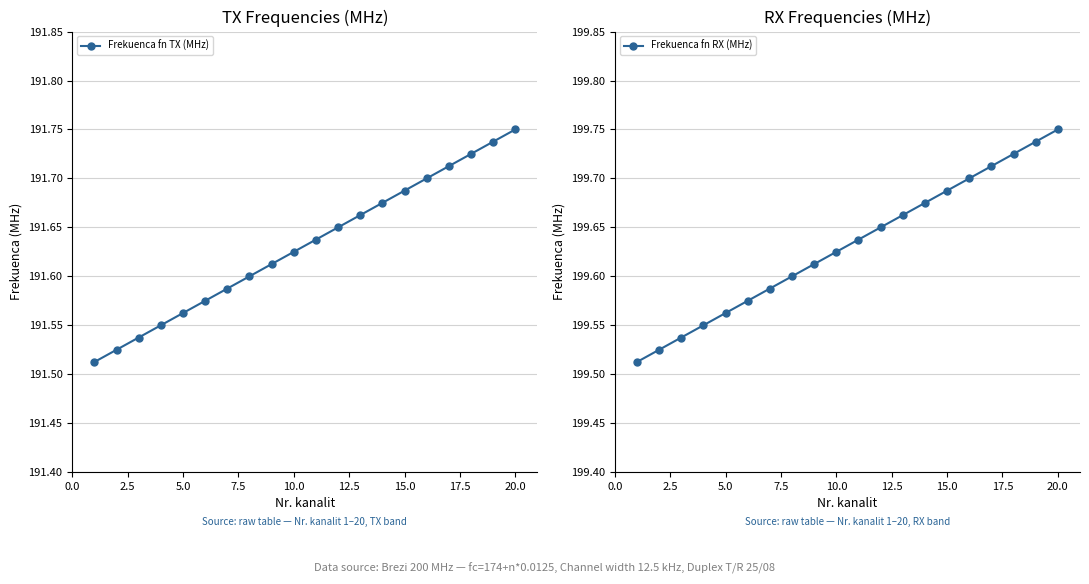

How many Frekuenca fn TX (MHz) values are between 191 and 192?

20